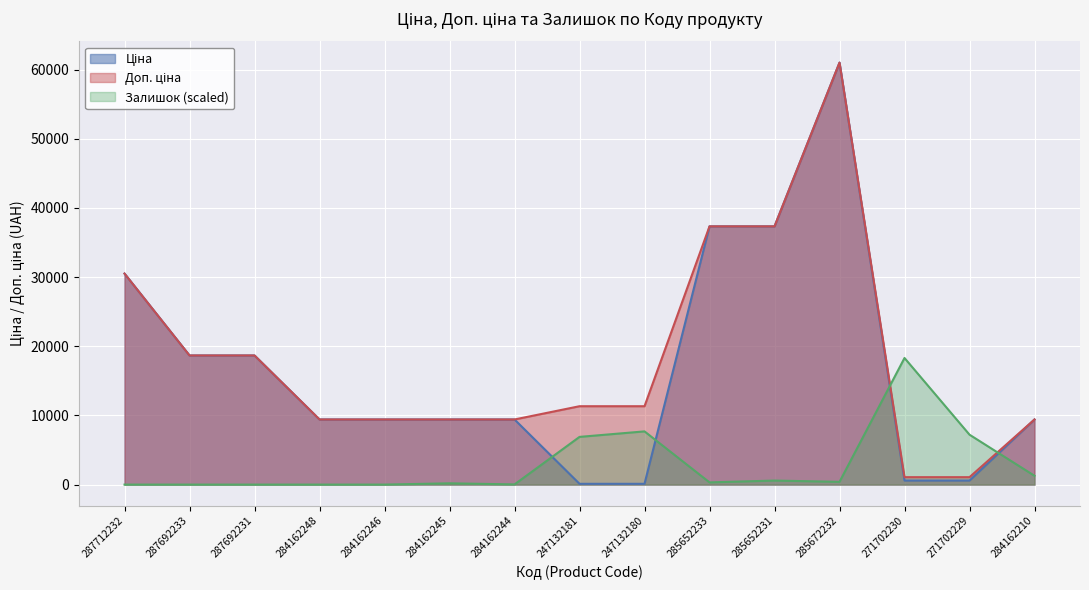

Reading left to right, extract all data points from this chart.

Ціна: 287712232=30512.3	287692233=18671.5	287692231=18671.5	284162248=9416.9	284162246=9416.9	284162245=9416.9	284162244=9416.9	247132181=113.3	247132180=113.3	285652233=37343.0	285652231=37343.0	285672232=61024.7	271702230=586.0	271702229=586.0	284162210=9416.9
Доп. ціна: 287712232=30512.3	287692233=18671.5	287692231=18671.5	284162248=9416.9	284162246=9416.9	284162245=9416.9	284162244=9416.9	247132181=11334.0	247132180=11334.0	285652233=37343.0	285652231=37343.0	285672232=61024.7	271702230=1074.5	271702229=1074.5	284162210=9416.9
Залишок: 287712232=0.0	287692233=0.0	287692231=0.0	284162248=0.0	284162246=0.0	284162245=185.7	284162244=26.5	247132181=6898.4	247132180=7694.4	285652233=318.4	285652231=583.7	285672232=398.0	271702230=18307.4	271702229=7216.8	284162210=1273.6